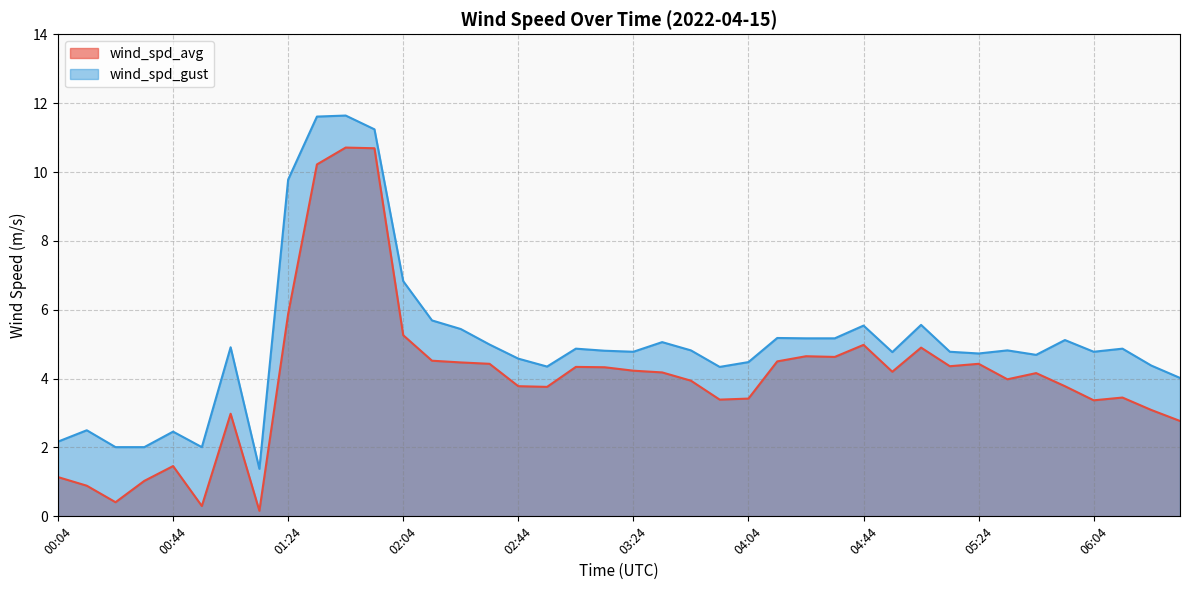

Is the value of wind_spd_avg at 03:04 greater than the value of wind_spd_gust at 04:24?

No